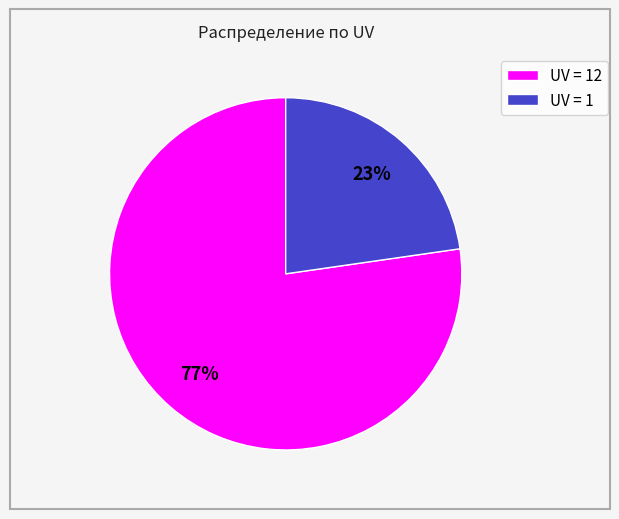

The UV = 1 slice represents 16% of the pie. True or false?

False